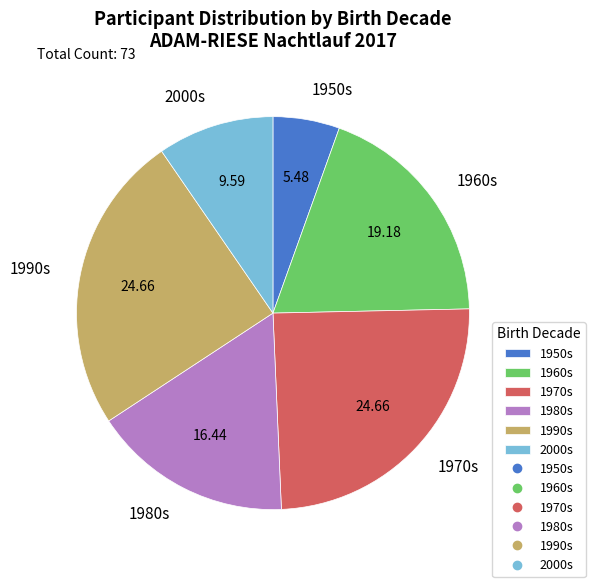

Combined, do 2000s and 1990s account for over 50%?

No